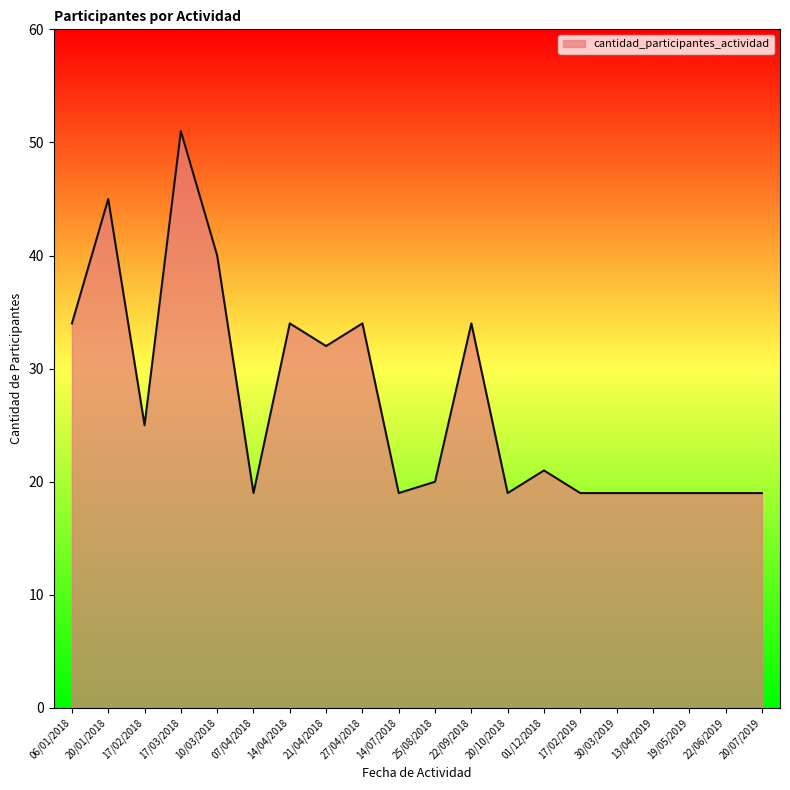

Is it true that the value at 20/07/2019 is 19?

True